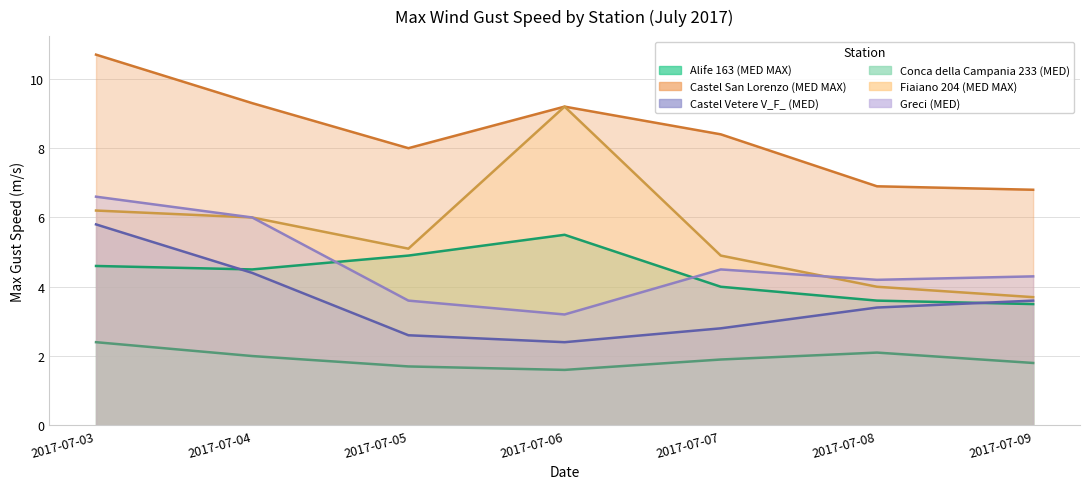

Which has a higher value, 2017-07-09 or 2017-07-04?

2017-07-04